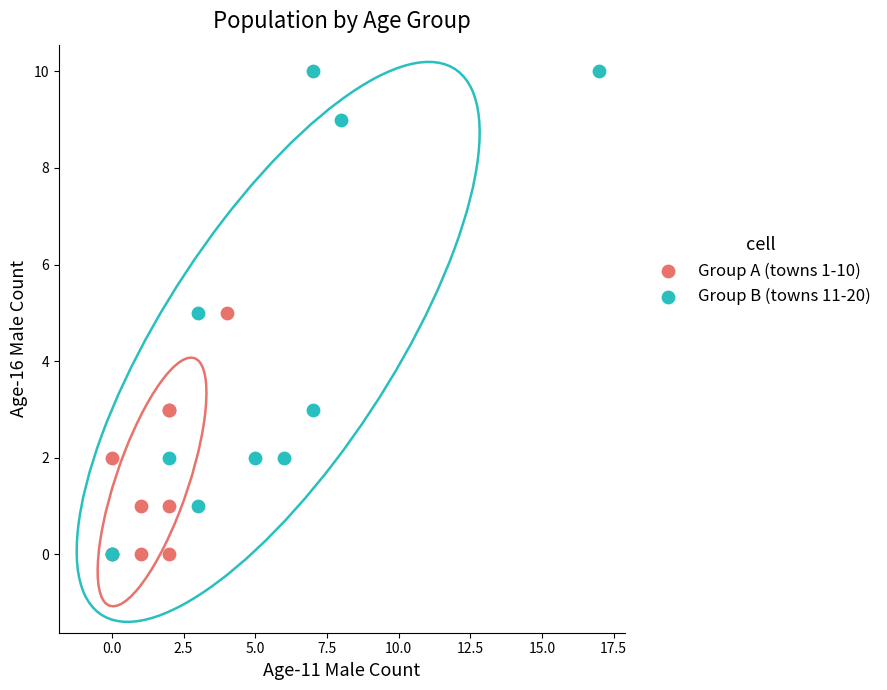

Which series contains the highest Y value?

Group B (towns 11-20)